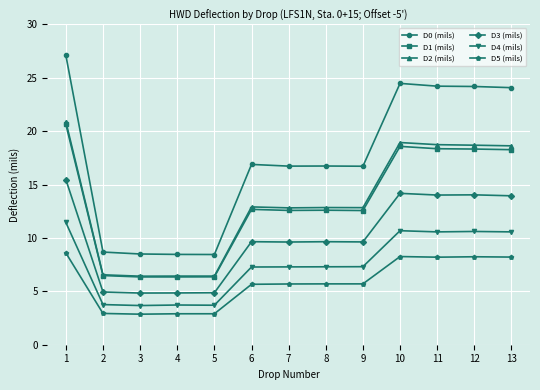

How many lines are shown in the chart?

6